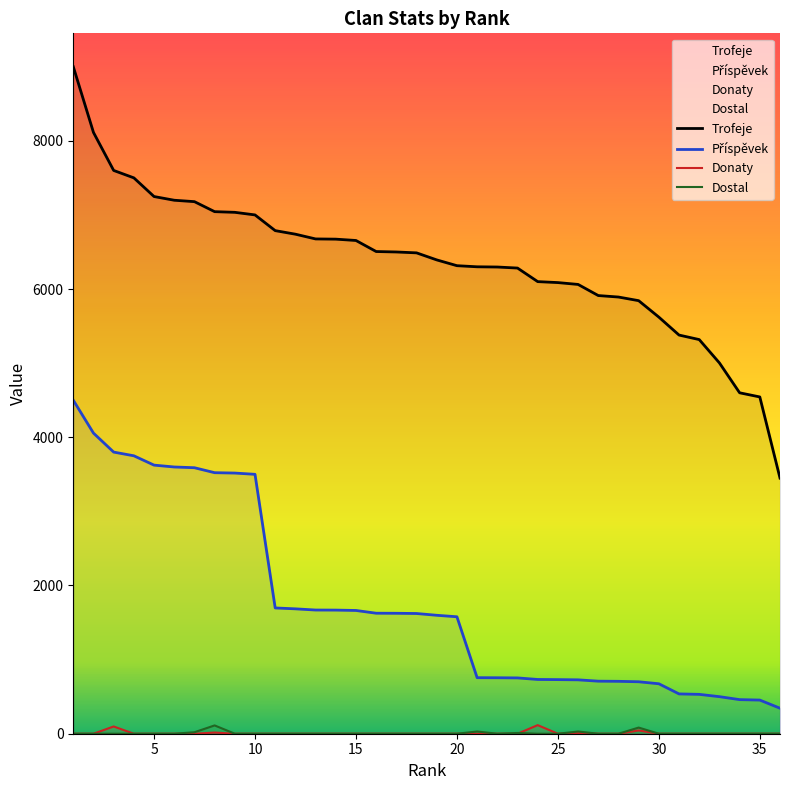

What is the average value of the Příspěvek series?

1777